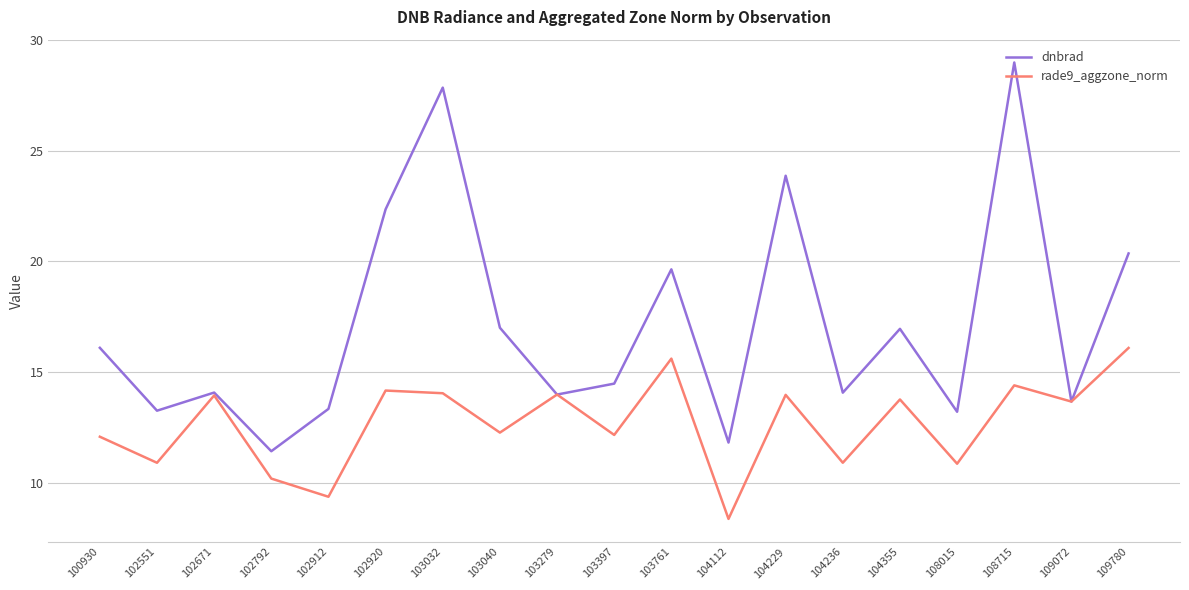

Which series changed the most between 102671 and 109072?

dnbrad